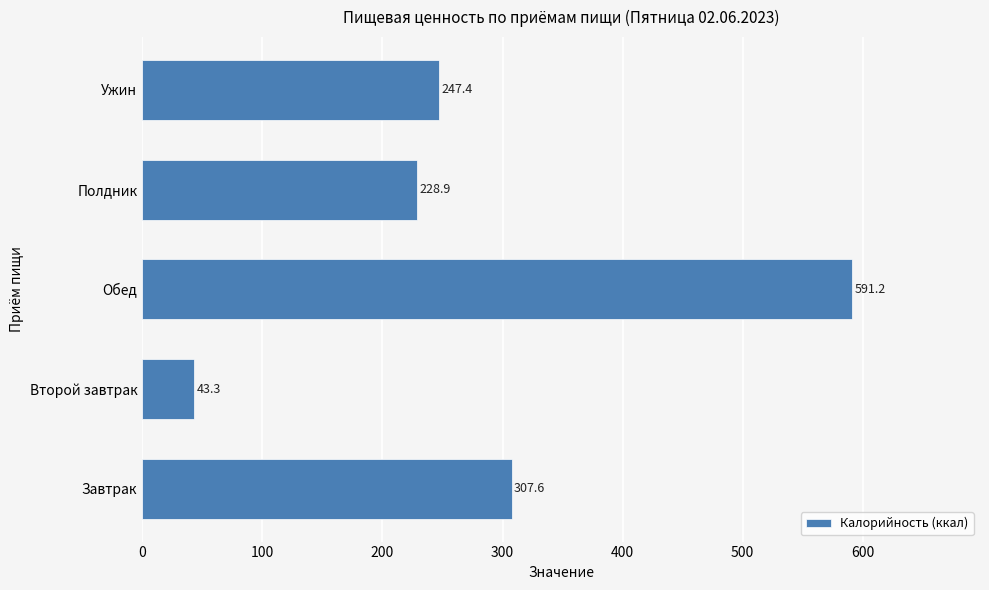

Does the chart contain any negative values?

No